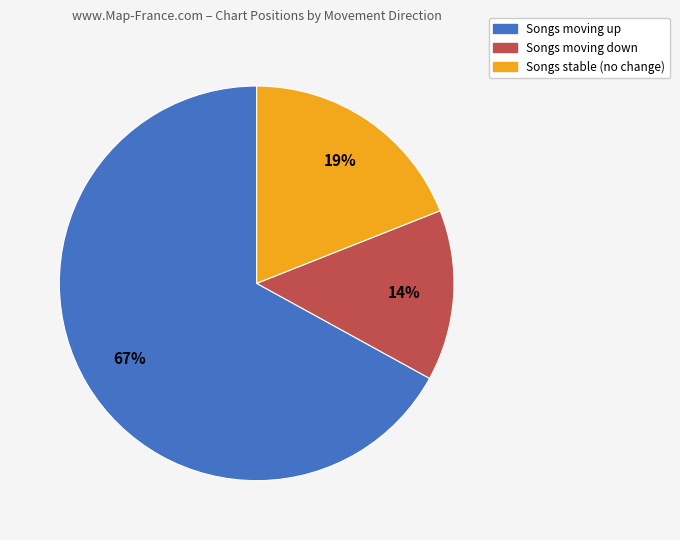

To the nearest percent, what is the difference between the largest and smallest slice percentages?

53%